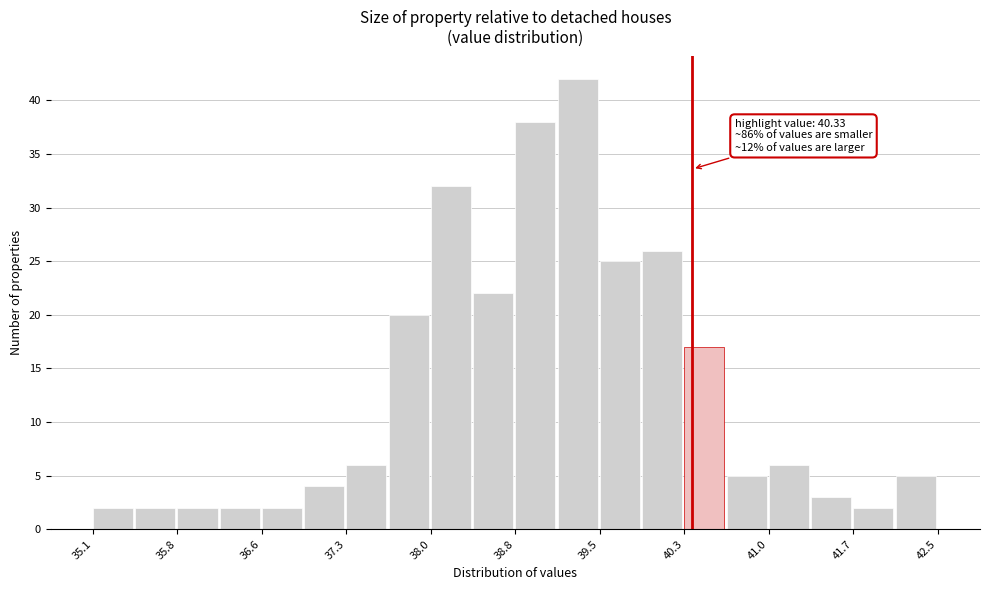

Around what value on the x-axis is the tallest bar? Give the approximate position of its centre, as read against the axis.

39.3